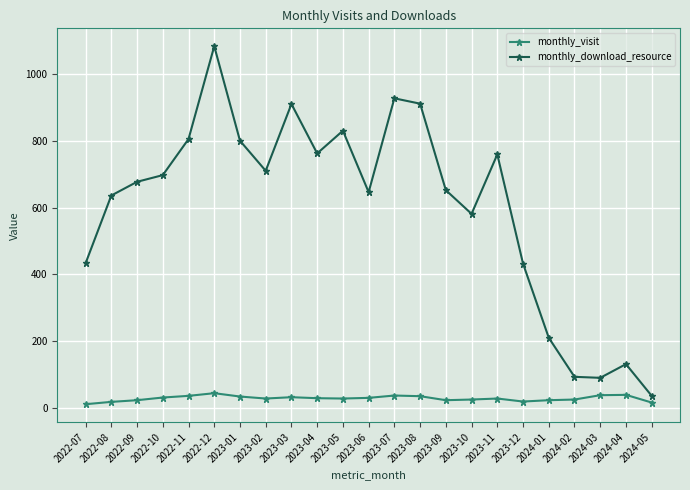

What position from the left is 2023-02?

8